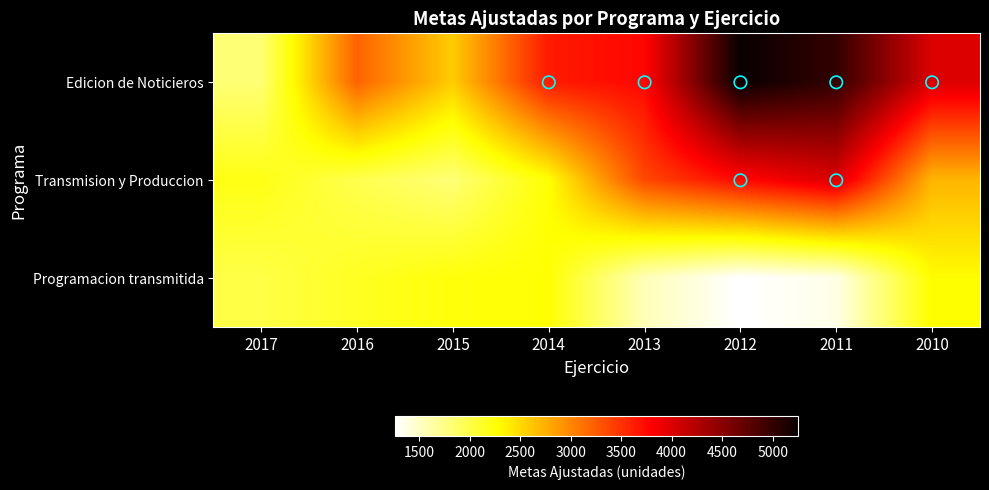

Reading left to right, list all the values displayed in this chart.

Edicion de Noticieros: 2017=1819	2016=3212	2015=2579	2014=3639	2013=3756	2012=5251	2011=5001	2010=3999
Transmision y Produccion: 2017=2200	2016=1972	2015=1815	2014=2266	2013=3367	2012=3750	2011=4010	2010=2716
Programacion transmitida: 2017=2000	2016=2144	2015=2239	2014=2265	2013=1553	2012=1265	2011=1367	2010=2292